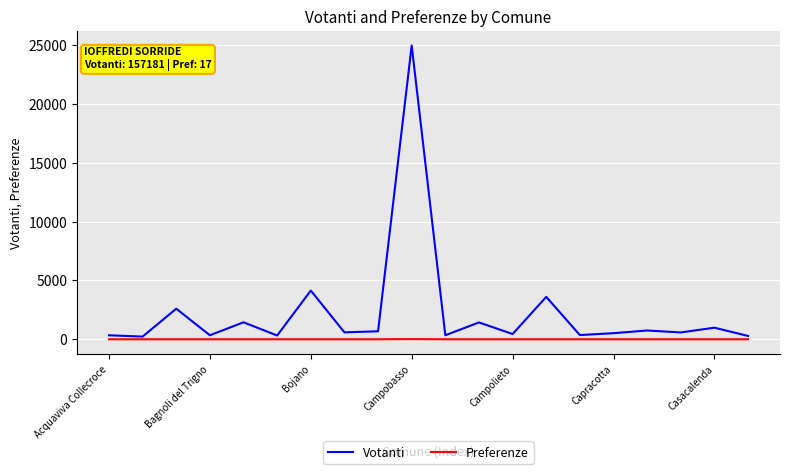

Which series has the largest total across all categories?

Votanti